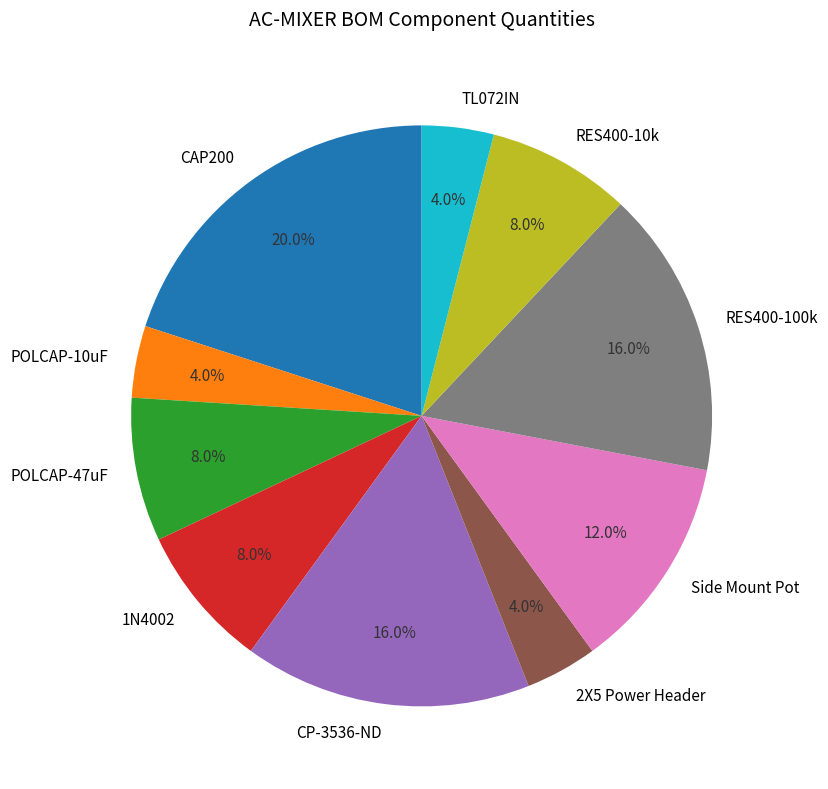

Is it true that RES400-10k is 8% of the pie?

True